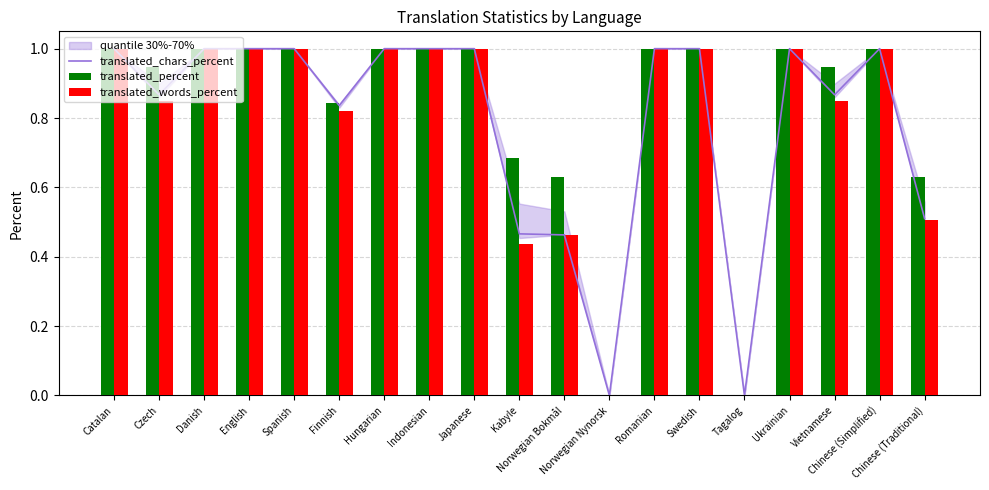

The translated_words_percent series shows 1.6 at Swedish. True or false?

False